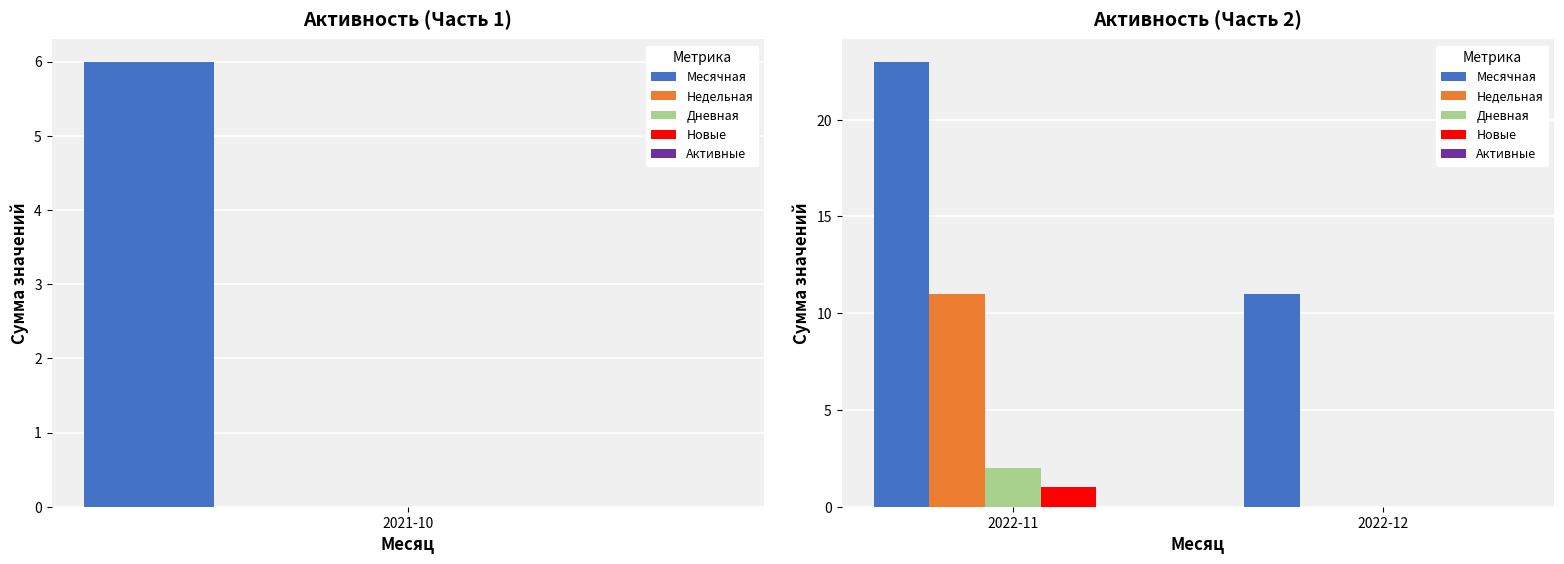

What is the difference between the Новые values at 2022-11 and 2022-12?

1